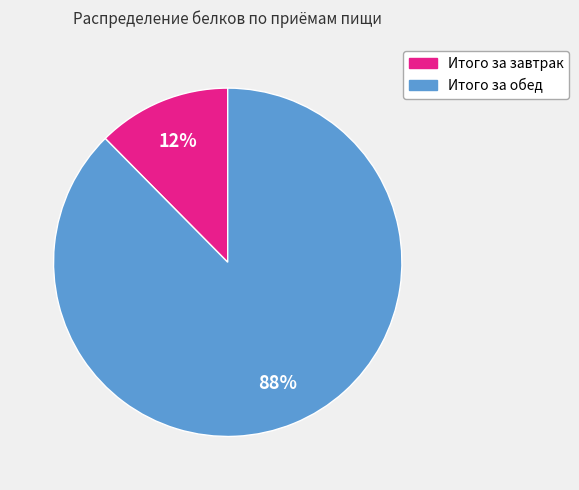

Which category has the biggest portion of the pie?

Итого за обед